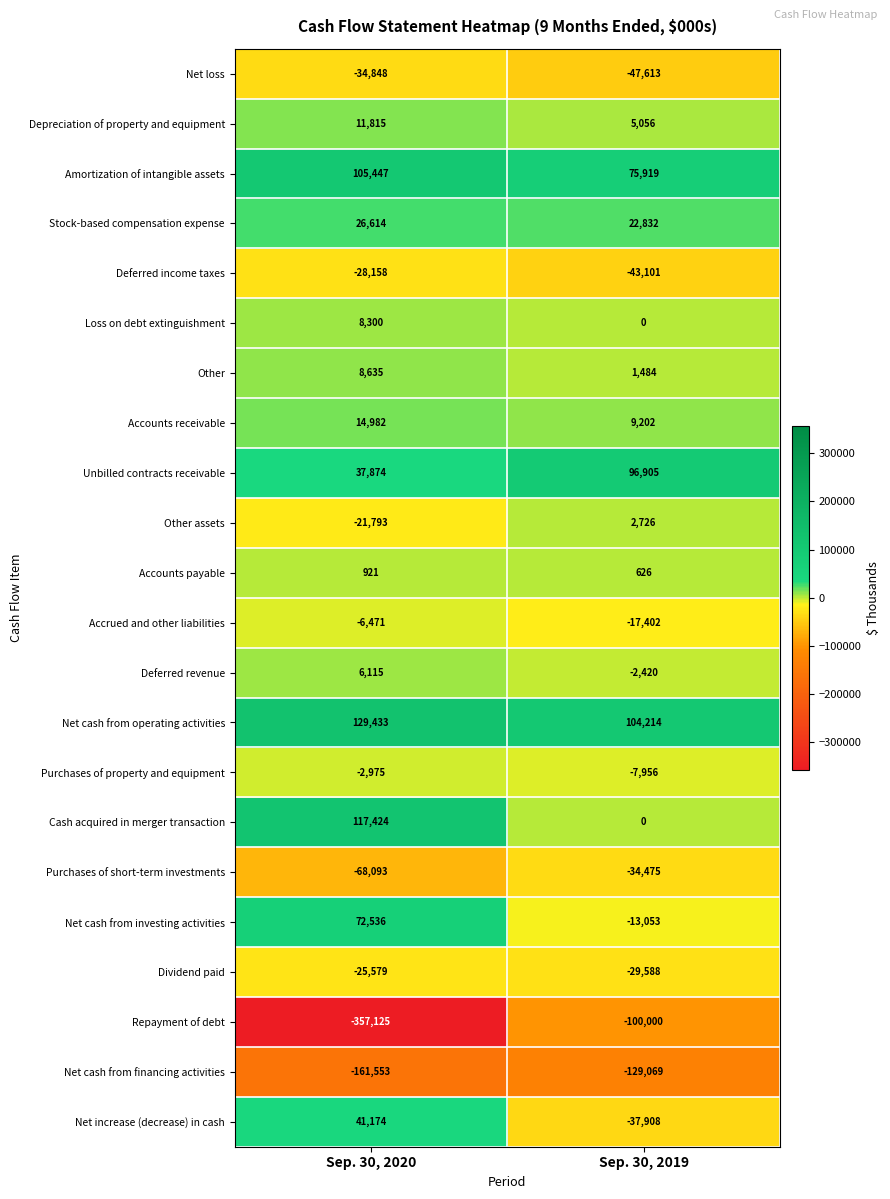

Which series has the widest spread of values?

Repayment of debt